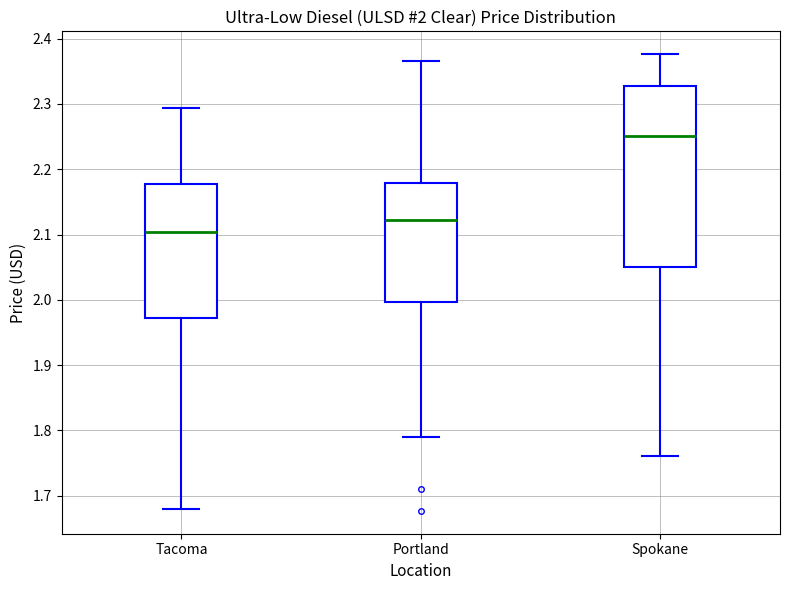

Which box has the highest median line?

Spokane